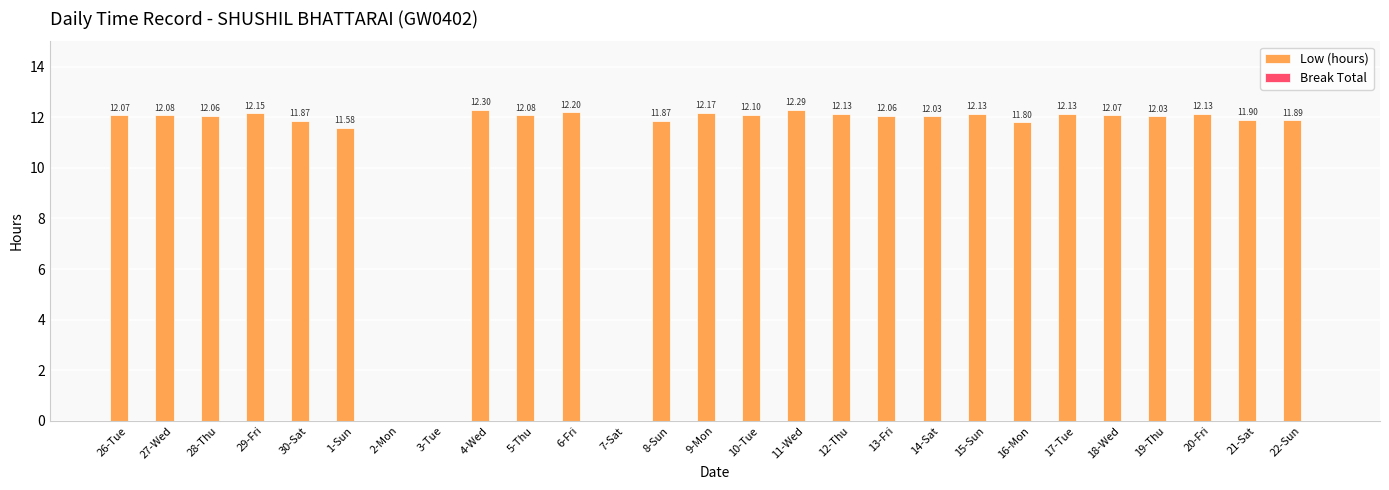

What is the sum of all values?

289.1